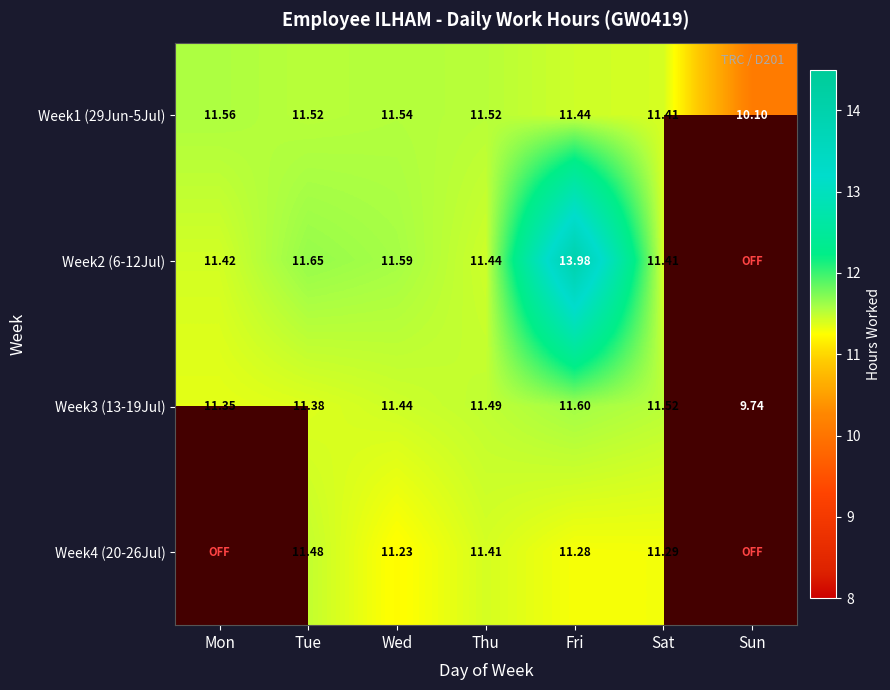

At which category does the chart reach its minimum across all series?

Sun